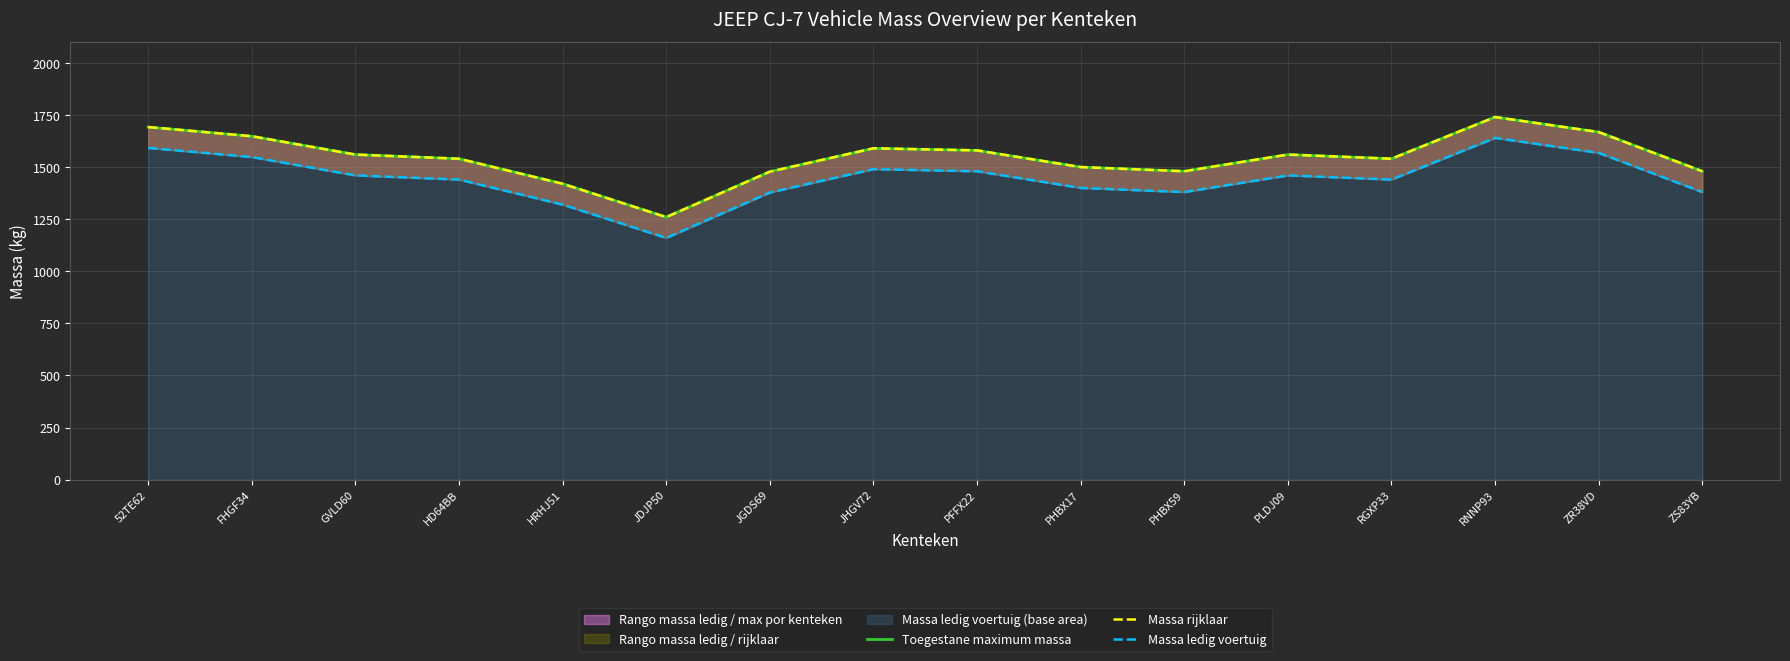

What is the average value of the Massa rijklaar series?

1546